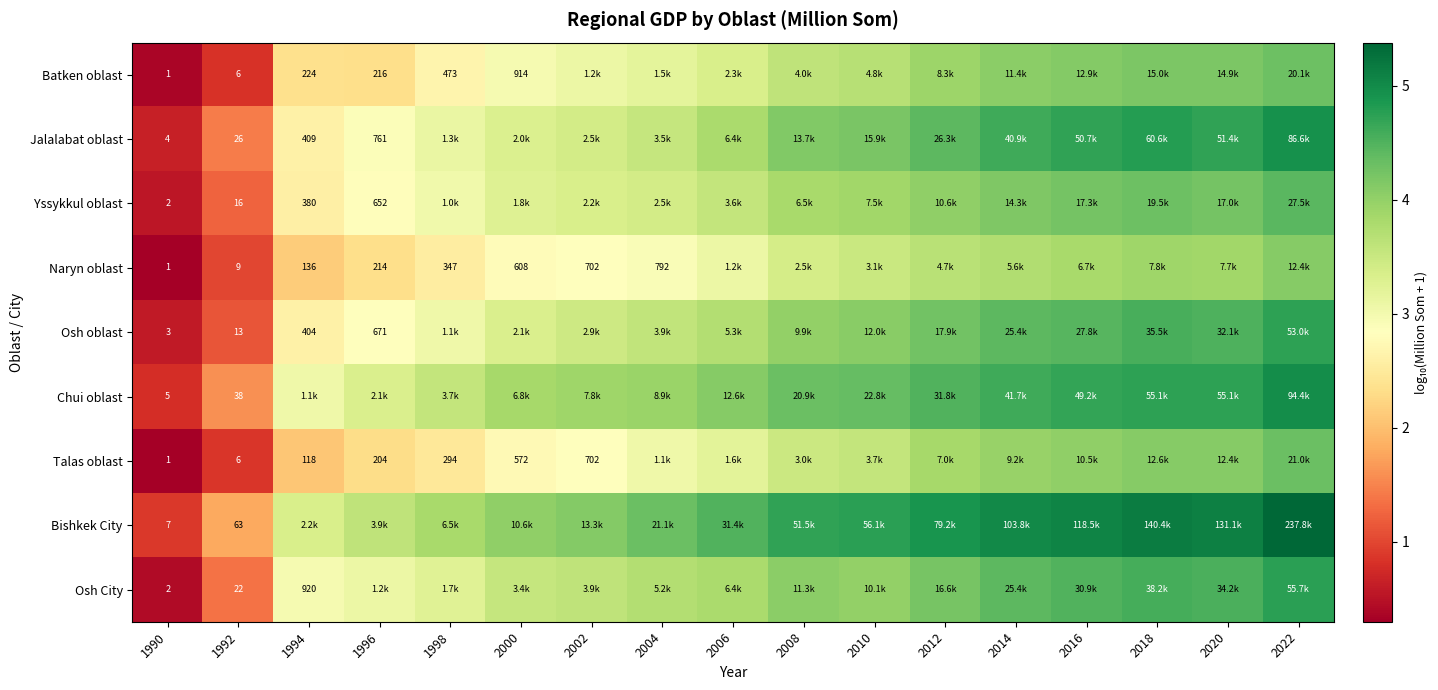

Which category has the highest value across all series?

2022